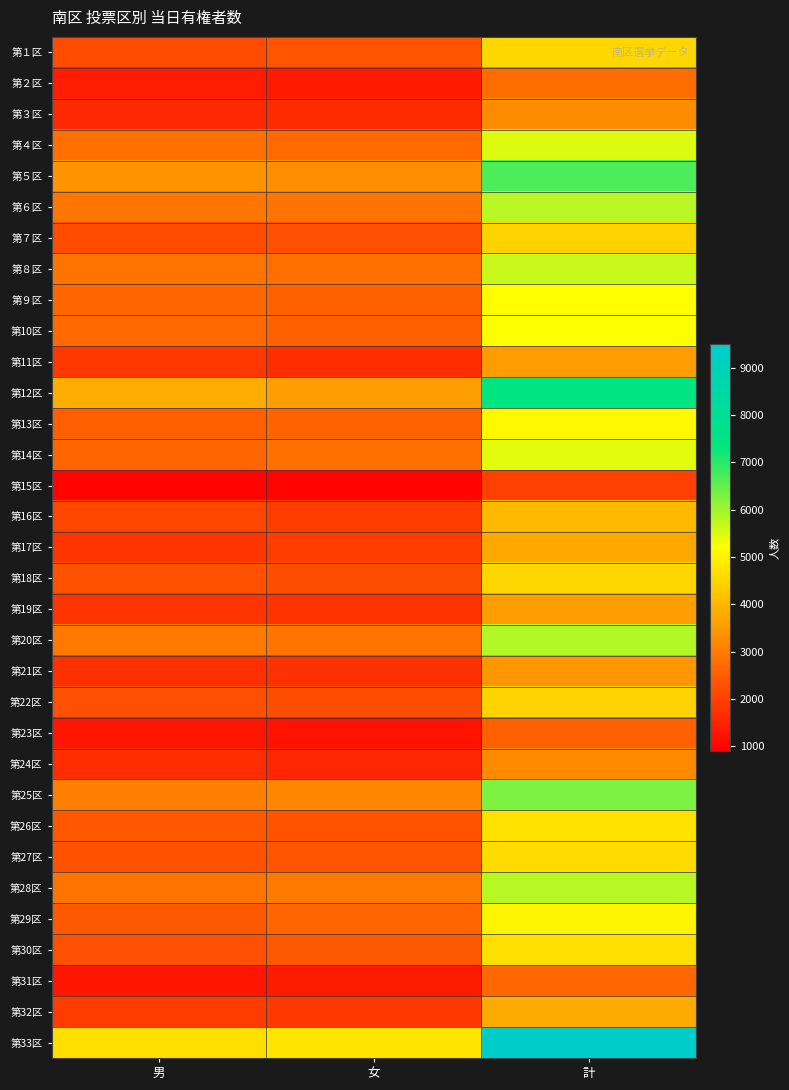

How many series are shown in this chart?

33